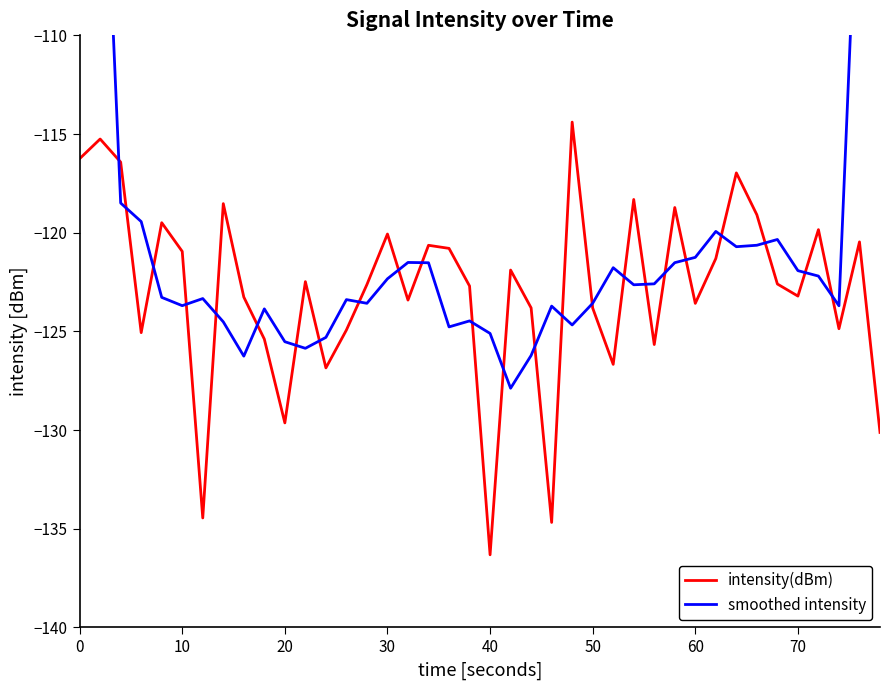

What is the maximum value for intensity(dBm)?

-114.4